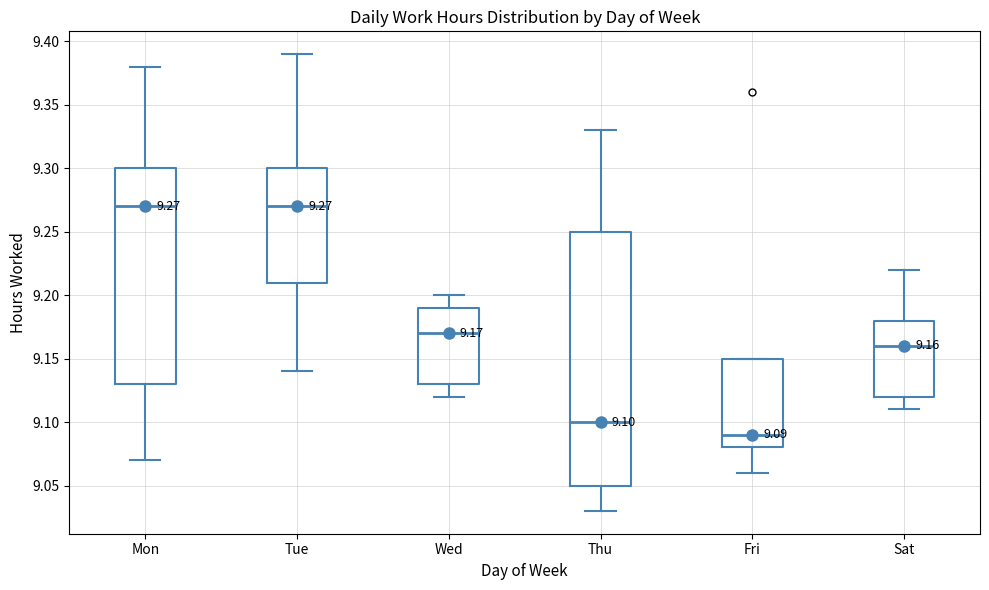

Comparing the boxes themselves (not the whiskers), which one is the tallest?

Thu